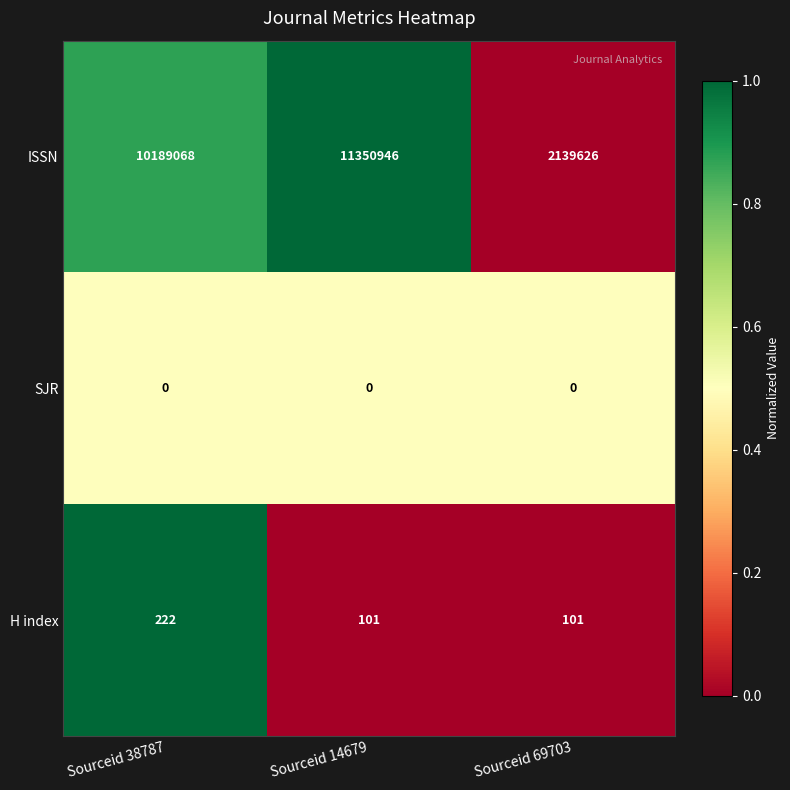

How many series are shown in this chart?

3